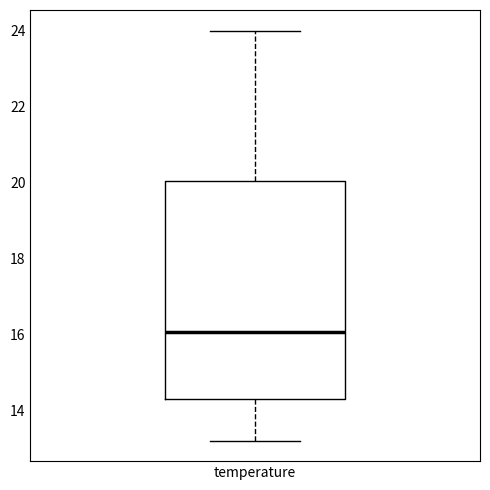

Where does the upper whisker of the box for temperature end on the y-axis? The values are not printed on the chart, so give them approximately, as read against the axis.

24.0